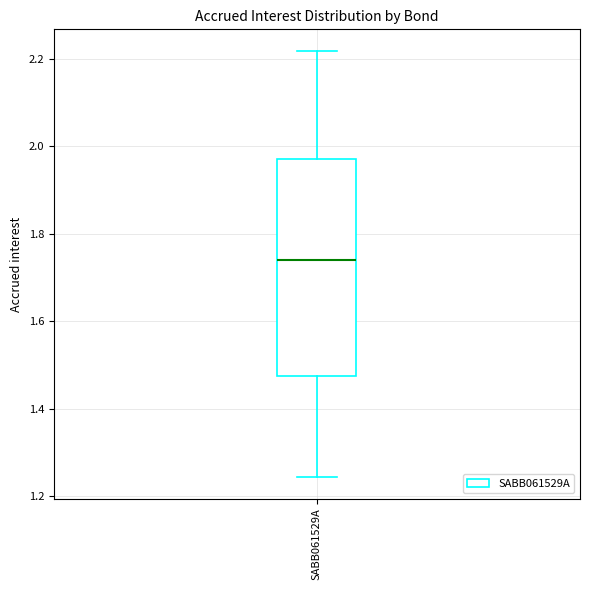

Where does the upper whisker of the box for SABB061529A end on the y-axis? The values are not printed on the chart, so give them approximately, as read against the axis.

2.22